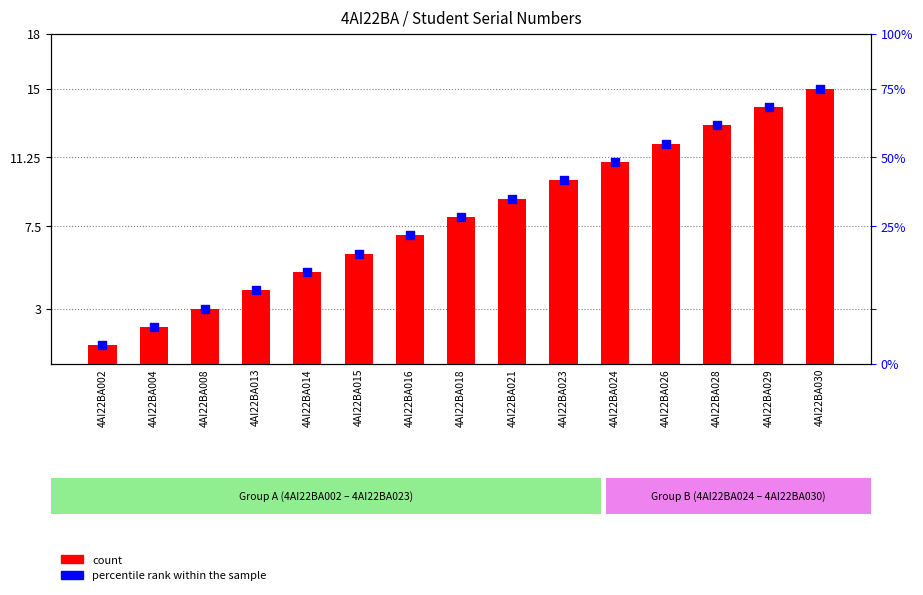

Which series has the widest spread of Y values?

Sl.No (count)